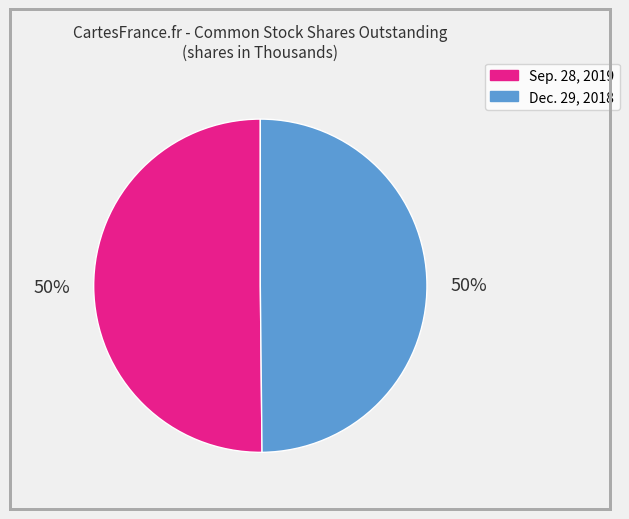

What is the ratio of the value at Dec. 29, 2018 to the value at Sep. 28, 2019?

1.0